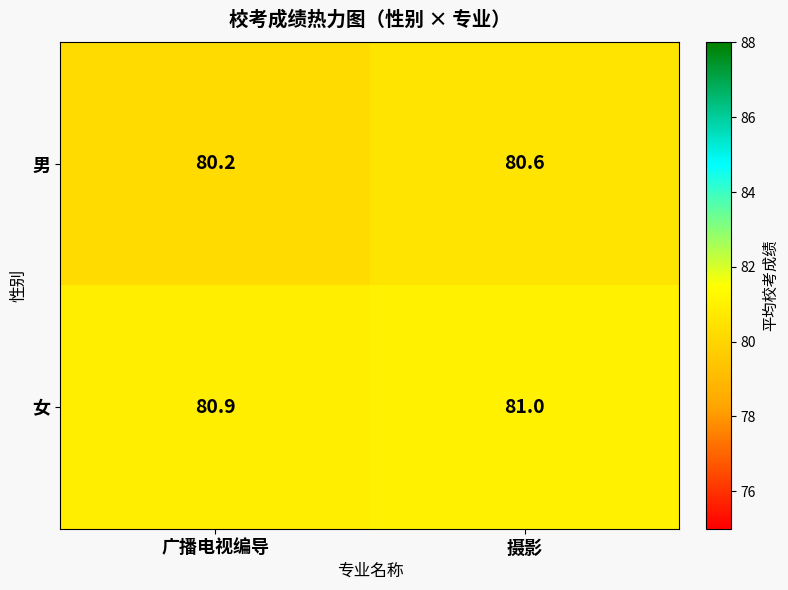

What is the average value of the 女 series?

81.0